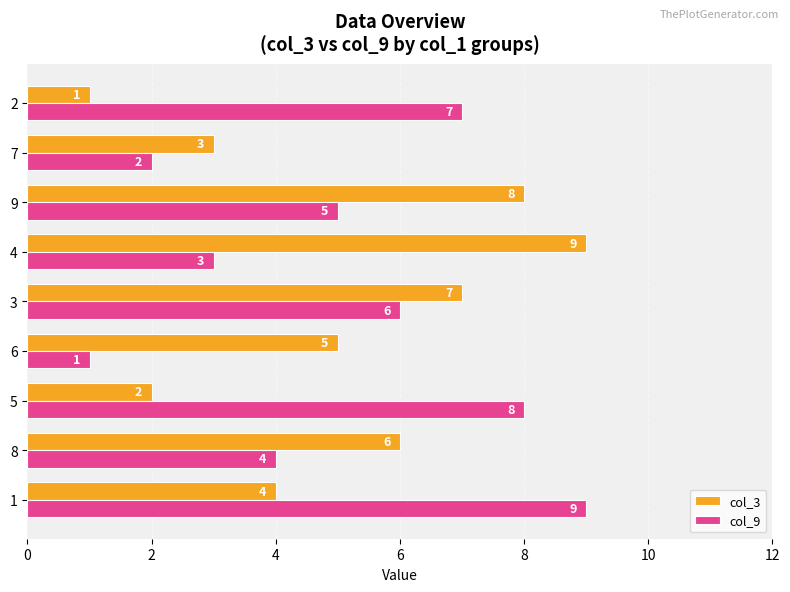

What is the sum of the col_9 values at 1 and 8?

13